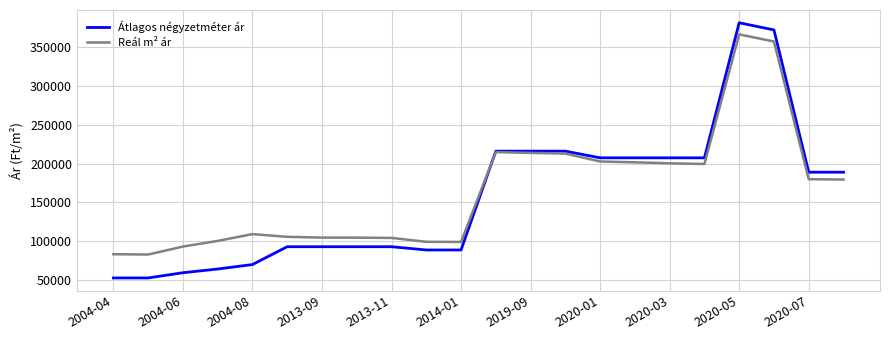

Rank the series by their maximum value, from highest to lowest.

Átlagos négyzetméter ár, Reál m² ár